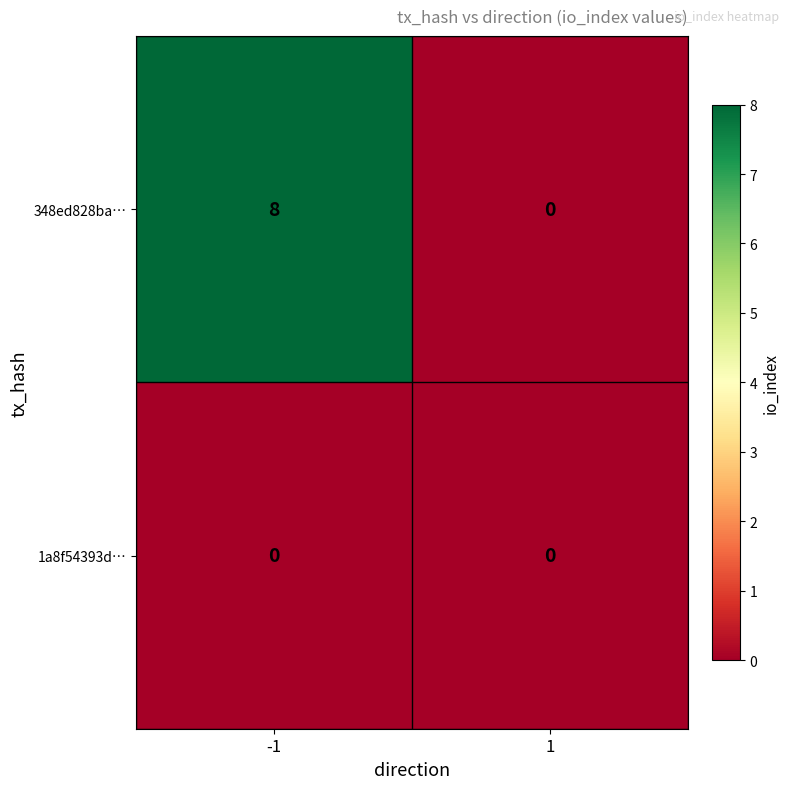

Reading left to right, transcribe all the data shown in this chart.

348ed828ba…: -1=8	1=0
1a8f54393d…: -1=0	1=0